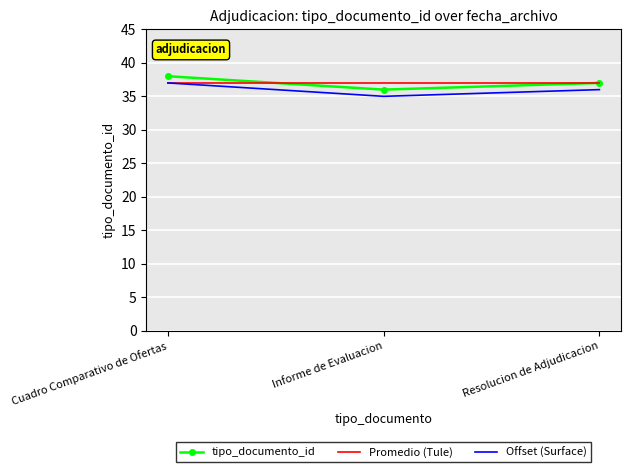

How many distinct data groups are displayed?

3